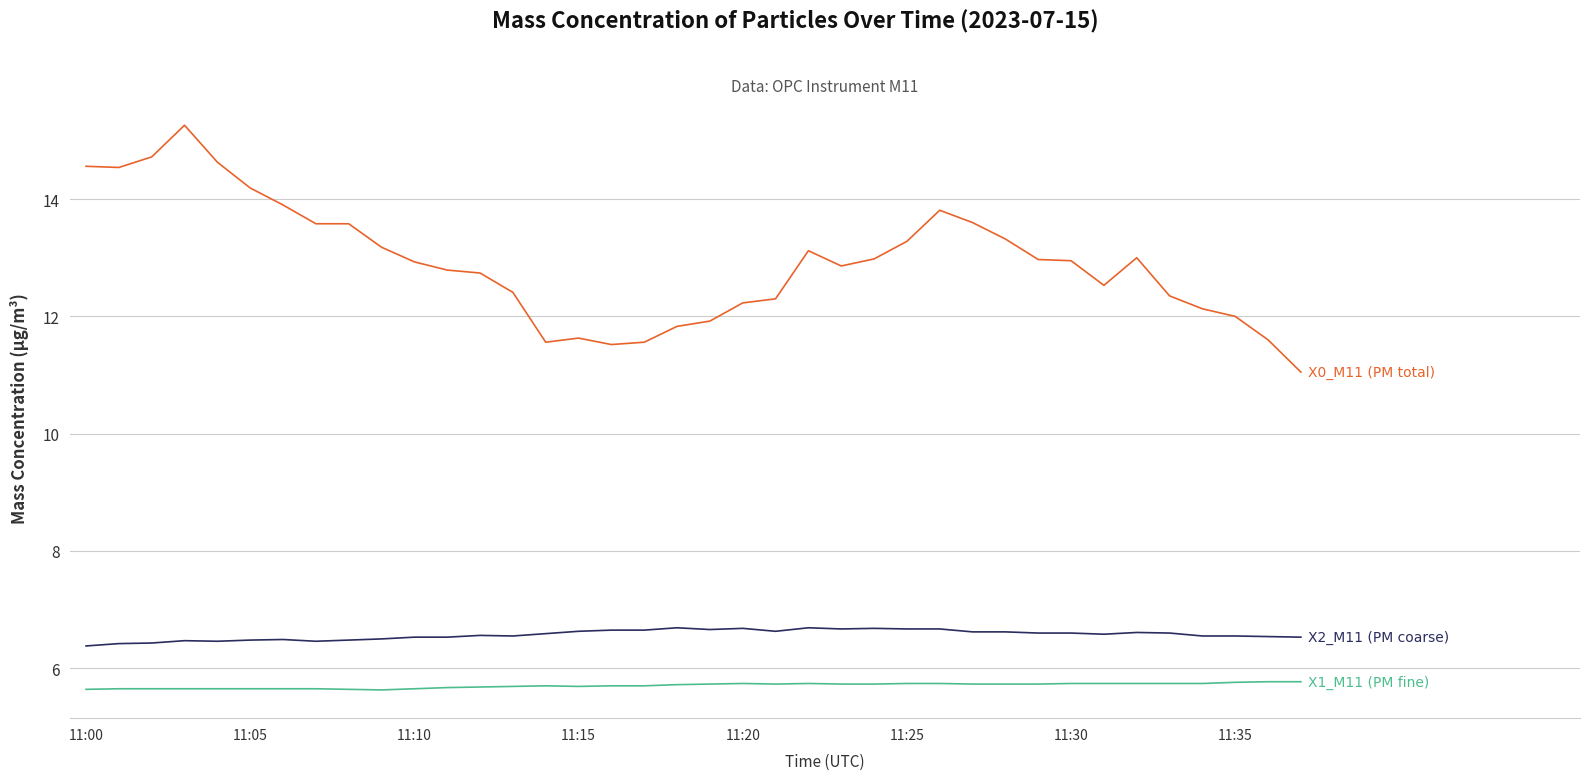

What is the smallest value displayed?

5.6